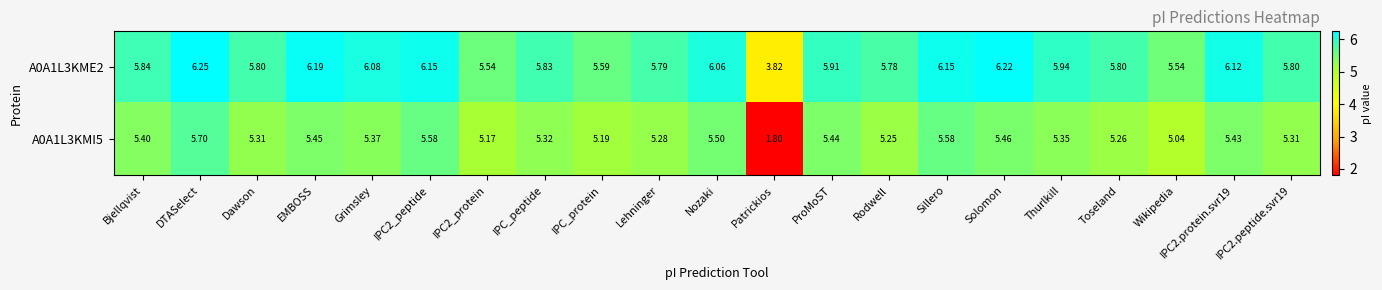

Which category has the lowest value across all series?

Patrickios